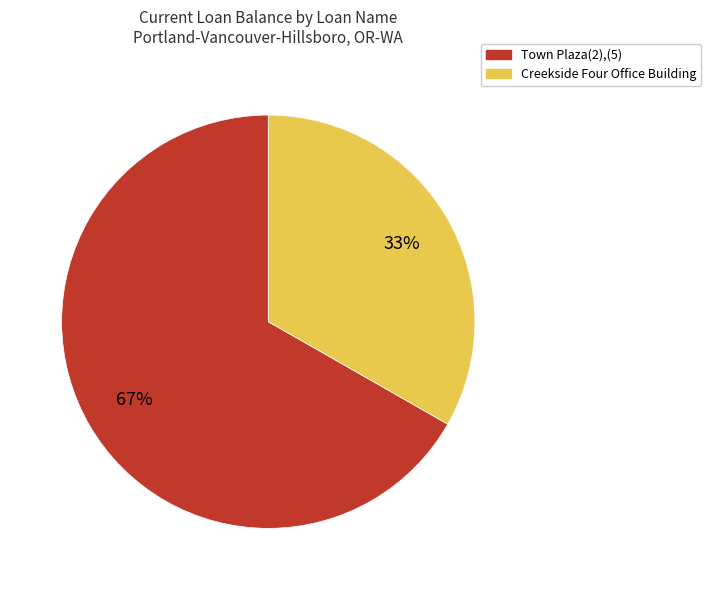

Approximately how many times larger is the value at Town Plaza(2),(5) compared to Creekside Four Office Building?

2.0